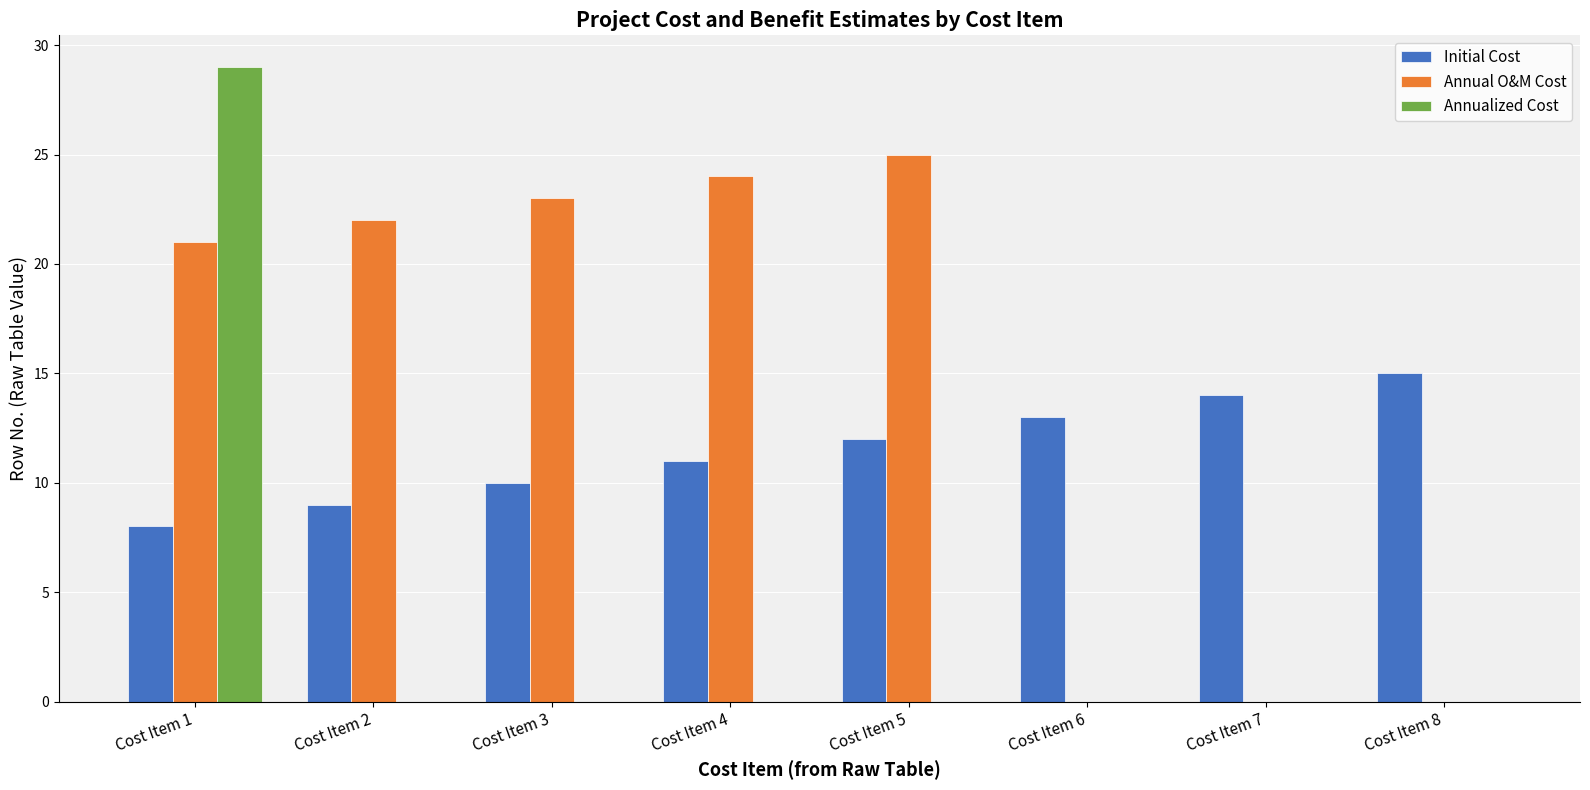

What is the maximum value shown in the chart?

29